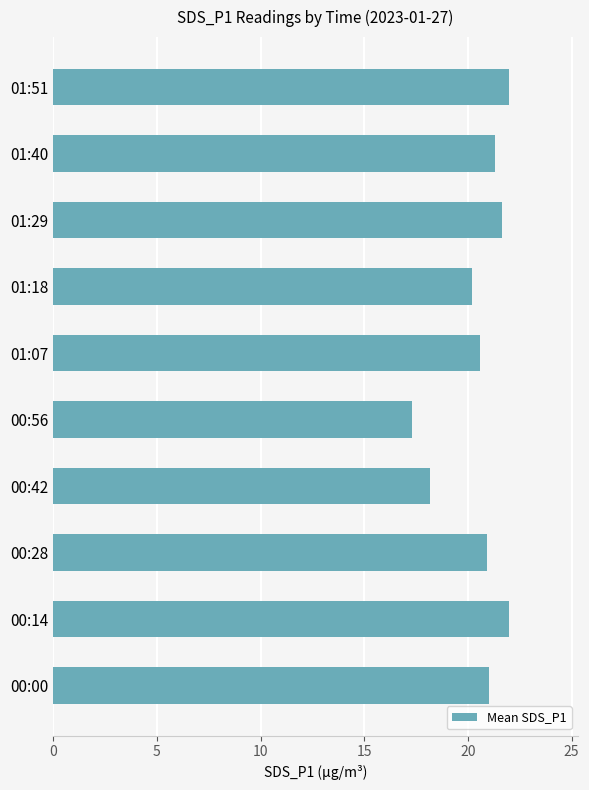

What is the difference between the maximum and second lowest values?

3.8